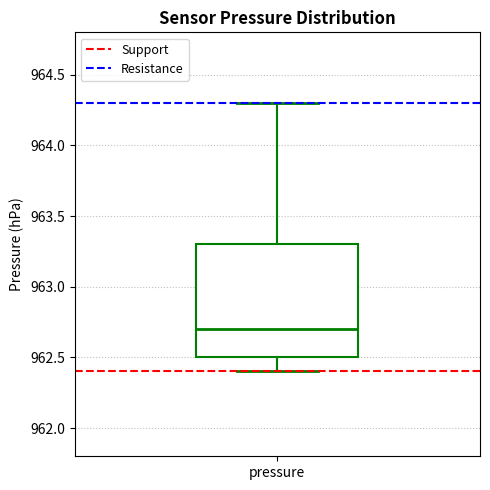

Where does the lower whisker of the box for pressure end on the y-axis? The values are not printed on the chart, so give them approximately, as read against the axis.

962.4